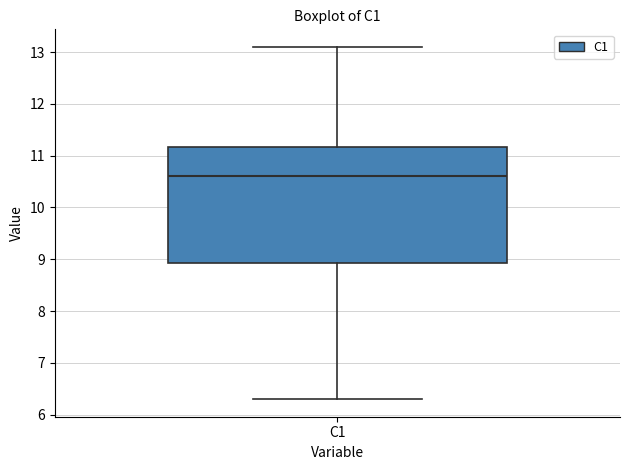

Read this box plot against the y-axis: the position of the median line, the range covered by the box, and the ends of both whiskers. The values are not printed on the chart, so give them approximately, as read against the axis.

median 10.6, box 8.9 to 11.2, whiskers 6.3 to 13.1